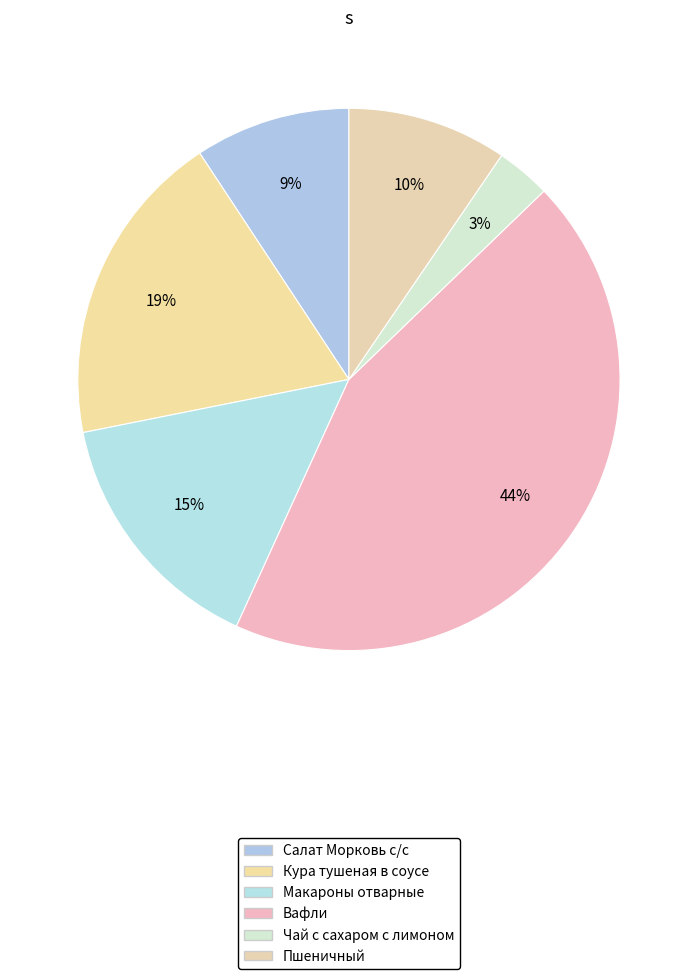

Which category has the smallest portion of the pie?

Чай с сахаром с лимоном